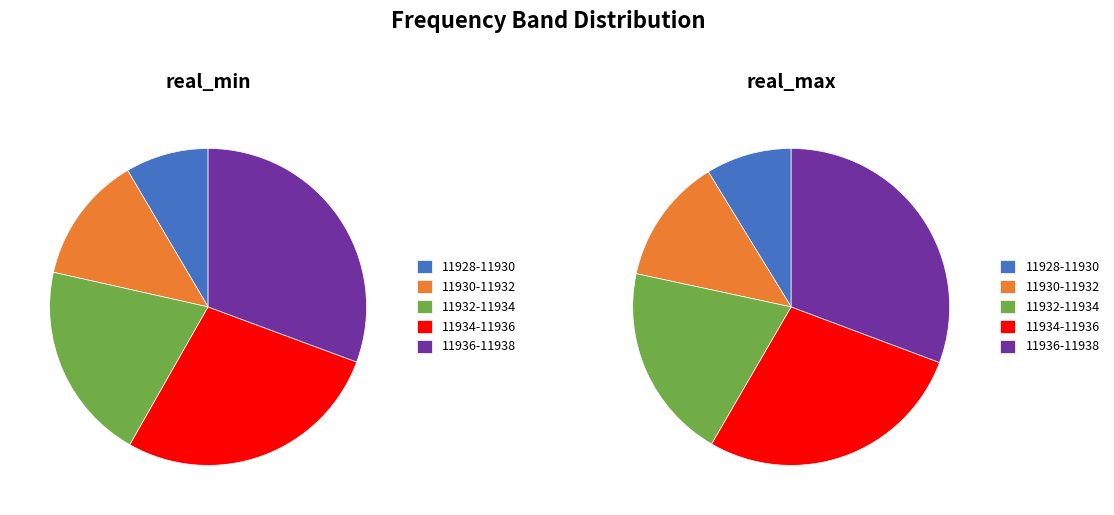

Count the number of slices in the pie.

5